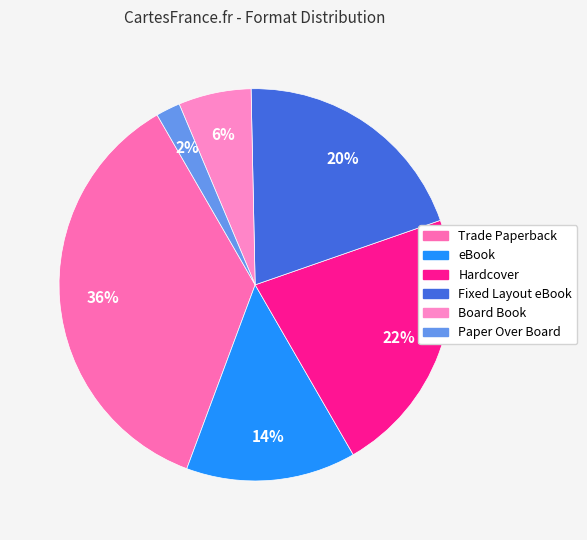

Between eBook and Trade Paperback, which is larger?

Trade Paperback